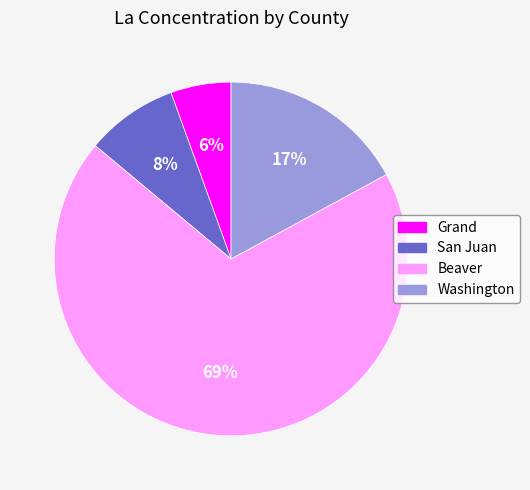

How many slices are in this pie chart?

4